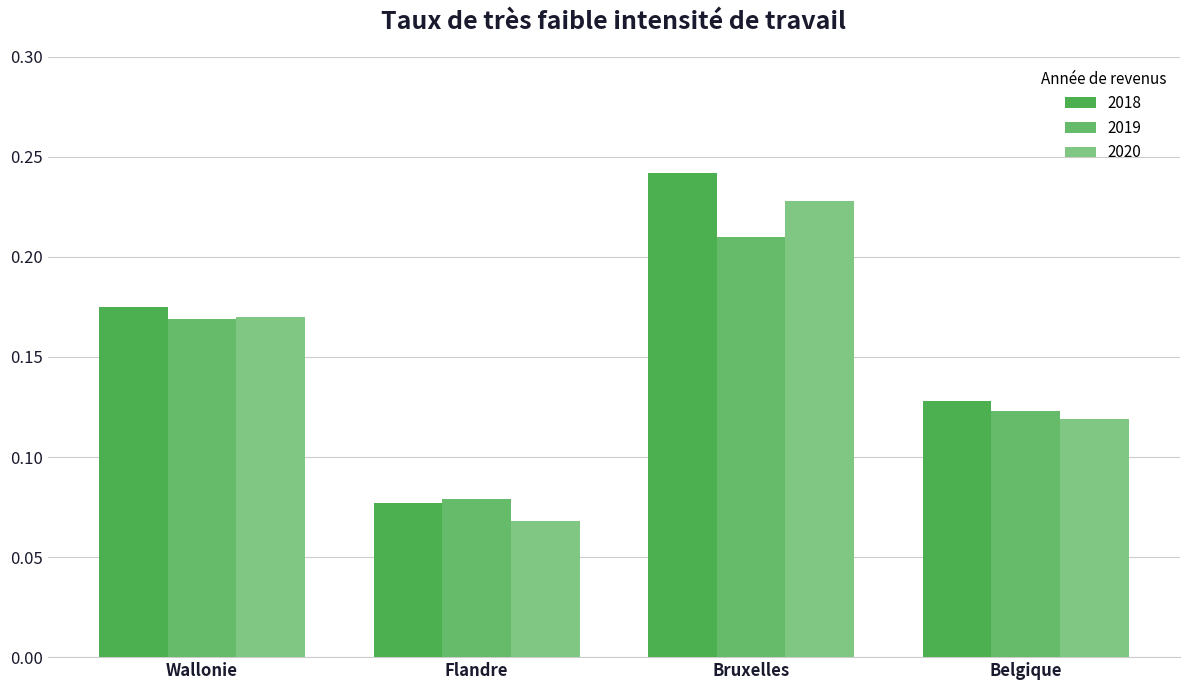

Reading left to right, transcribe all the data shown in this chart.

2018: 0.2	0.1	0.2	0.1
2019: 0.2	0.1	0.2	0.1
2020: 0.2	0.1	0.2	0.1